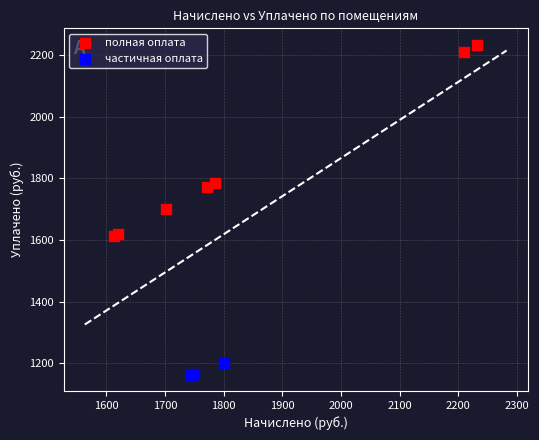

Which series reaches the maximum Y coordinate?

полная оплата